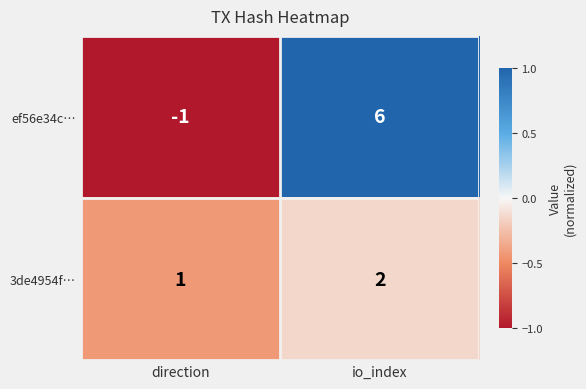

At which category is the sum across all series the highest?

io_index